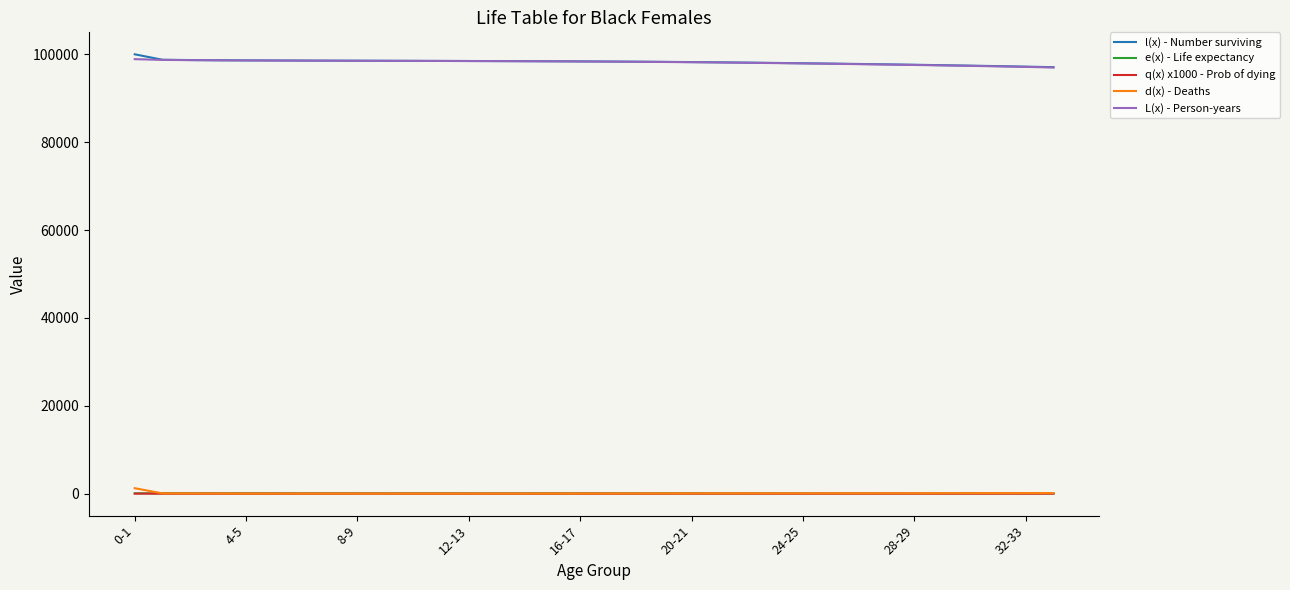

True or false: e(x) - Life expectancy and l(x) - Number surviving cross at least once.

False